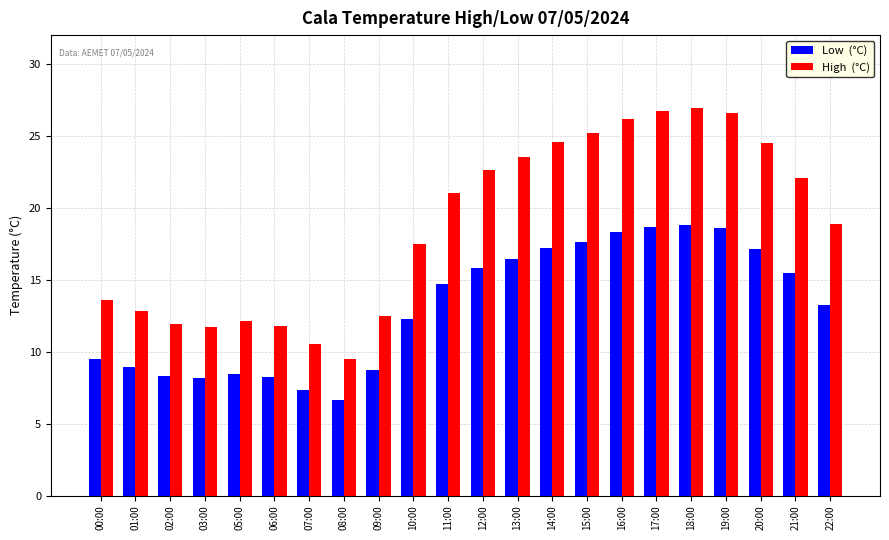

What is the spread (max minus min) of values at 22:00?

5.7